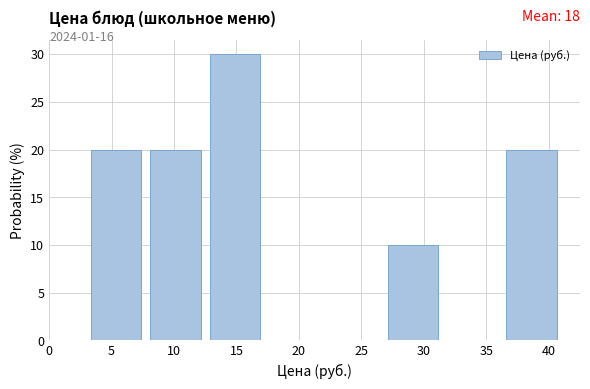

Over which range of the x-axis is the bar tallest?

12.50 to 17.25